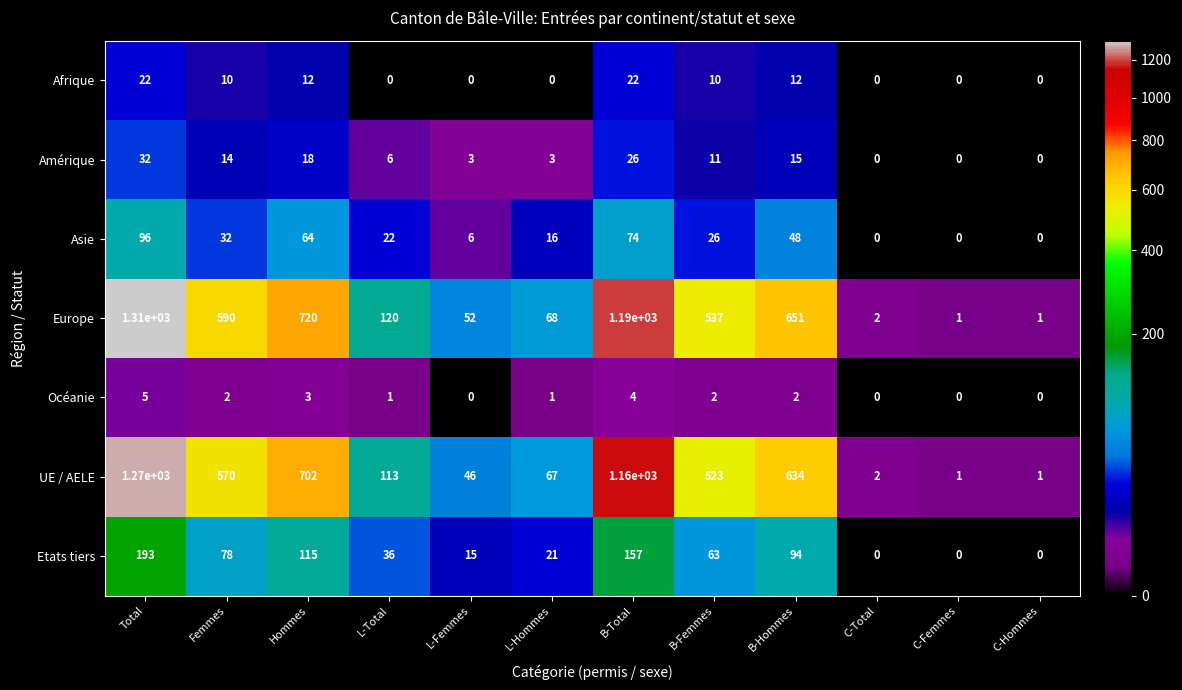

Rank the series by their maximum value, from highest to lowest.

Europe, UE / AELE, Etats tiers, Asie, Amérique, Afrique, Océanie